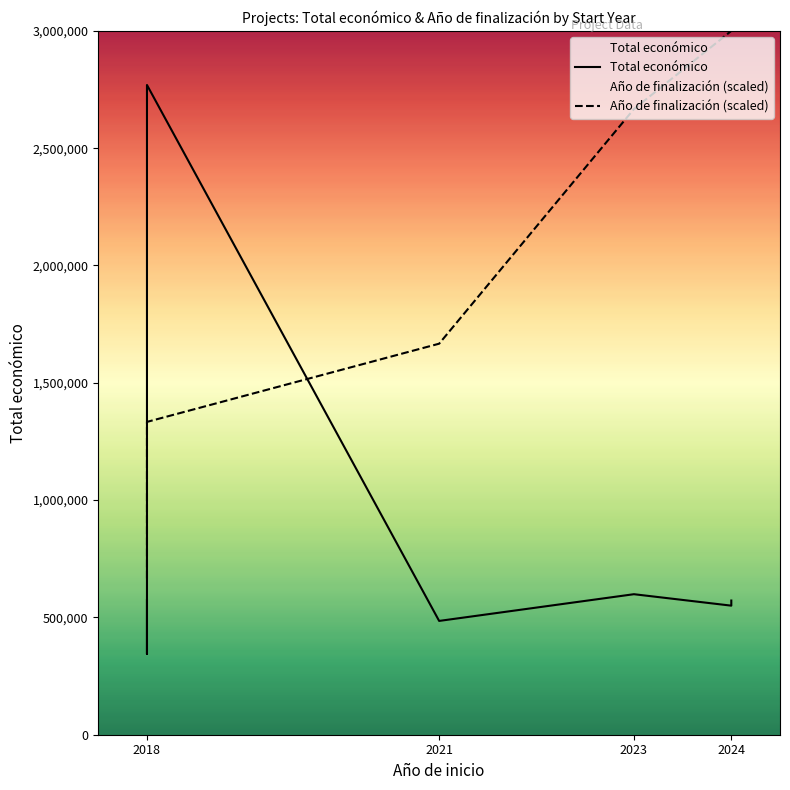

Reading left to right, extract all data points from this chart.

Total económico: 573623.0	344243.0	2769359.0	485043.0	598909.0	550111.0	571965.0
Año de finalización (scaled): 666666.7	1333333.3	1333333.3	1666666.7	2666666.7	3000000.0	3000000.0